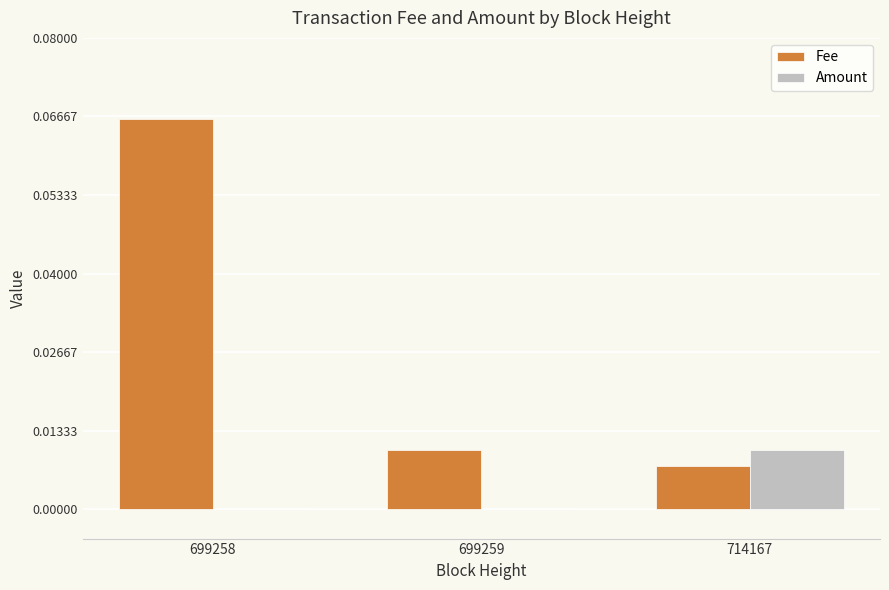

Count the number of categories in the chart.

3